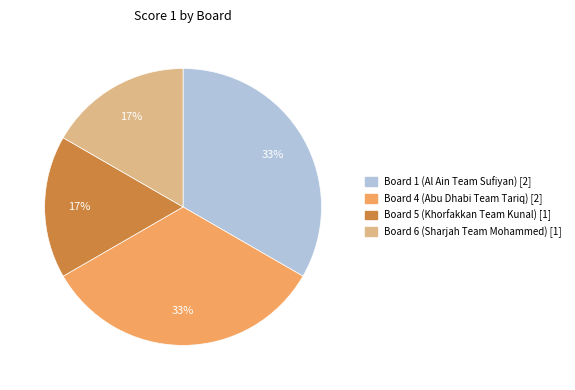

To the nearest percent, what is the average slice percentage?

25%